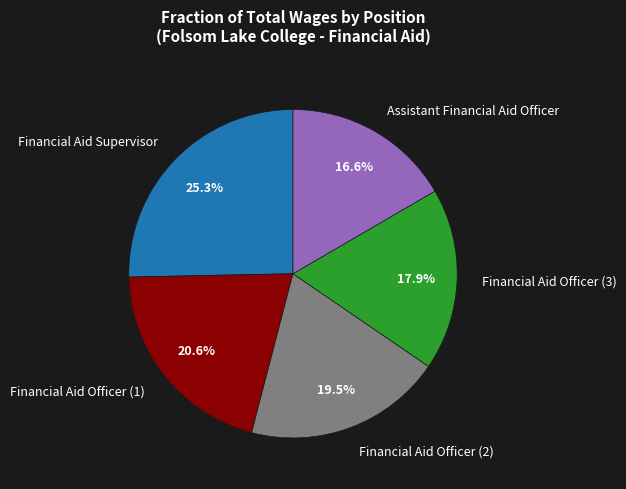

Is there a majority slice in this chart?

No